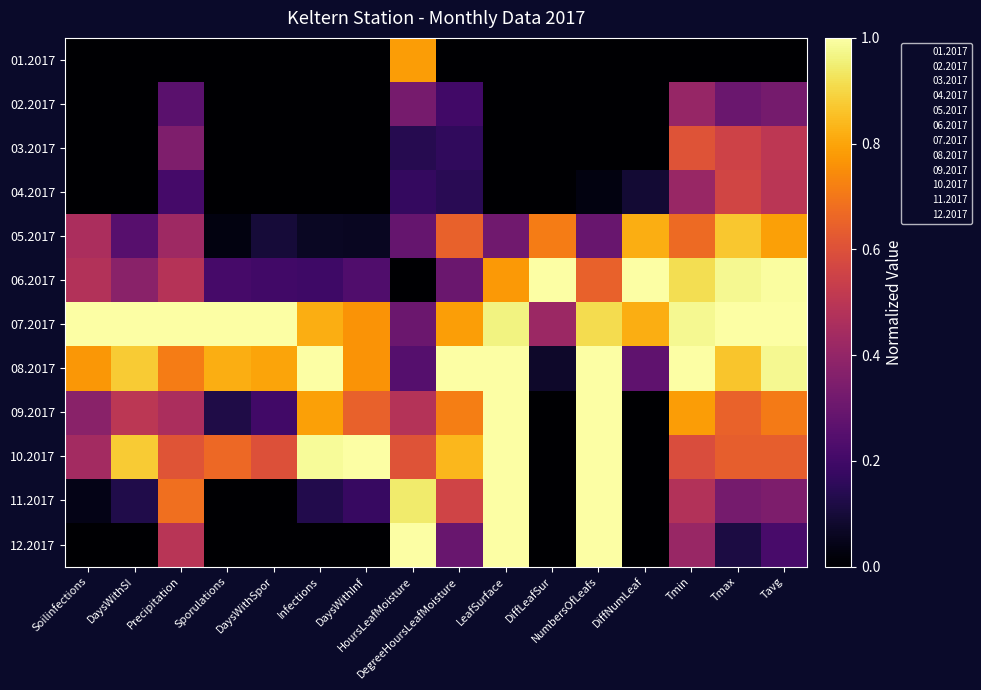

Which series has the largest total across all categories?

07.2017